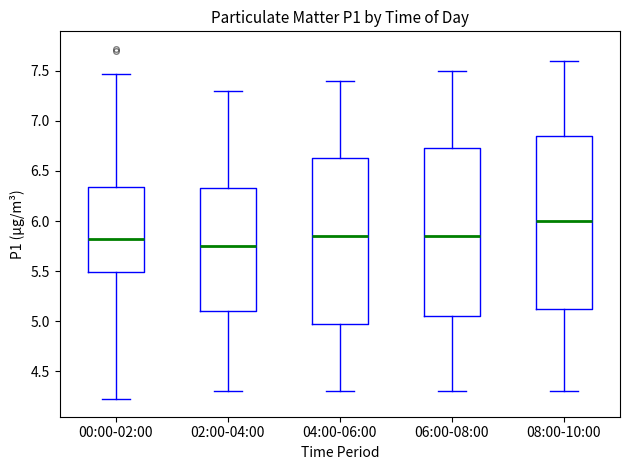

Where does the upper whisker of the box for 06:00-08:00 end on the y-axis? The values are not printed on the chart, so give them approximately, as read against the axis.

7.50